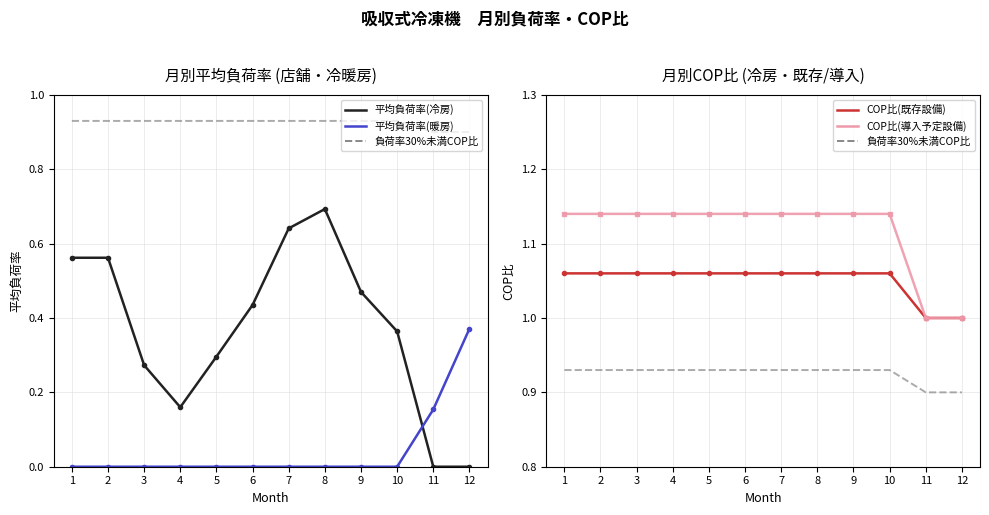

Reading left to right, transcribe all the data shown in this chart.

平均負荷率(冷房): 1=0.6	2=0.6	3=0.3	4=0.2	5=0.3	6=0.4	7=0.6	8=0.7	9=0.5	10=0.4	11=0.0	12=0.0
平均負荷率(暖房): 1=0.0	2=0.0	3=0.0	4=0.0	5=0.0	6=0.0	7=0.0	8=0.0	9=0.0	10=0.0	11=0.2	12=0.4
負荷率30%未満COP比: 1=0.9	2=0.9	3=0.9	4=0.9	5=0.9	6=0.9	7=0.9	8=0.9	9=0.9	10=0.9	11=0.9	12=0.9
COP比(既存設備): 1=1.1	2=1.1	3=1.1	4=1.1	5=1.1	6=1.1	7=1.1	8=1.1	9=1.1	10=1.1	11=1.0	12=1.0
COP比(導入予定設備): 1=1.1	2=1.1	3=1.1	4=1.1	5=1.1	6=1.1	7=1.1	8=1.1	9=1.1	10=1.1	11=1.0	12=1.0